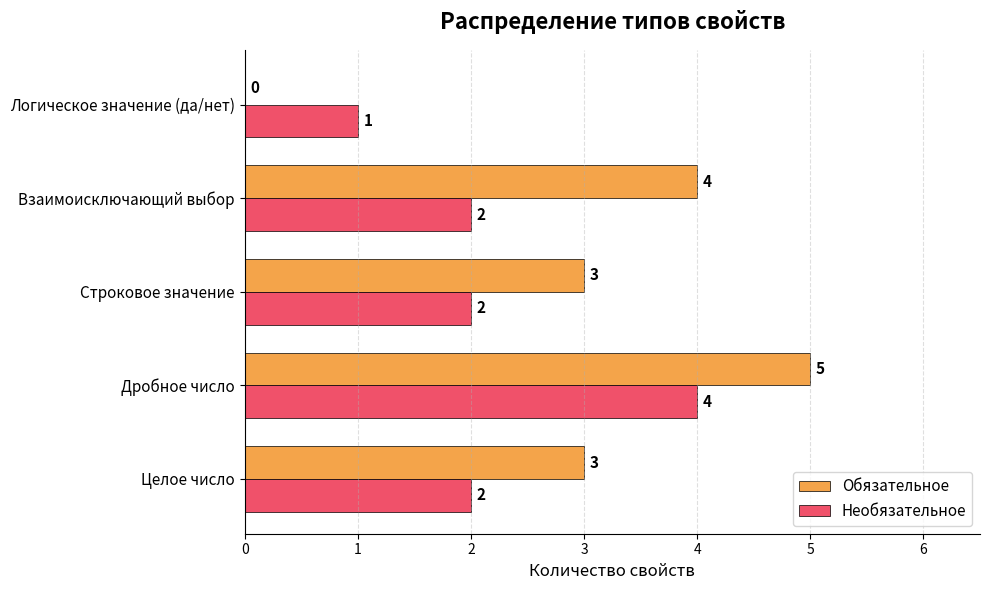

Is it true that Обязательное equals 5 at Целое число?

False